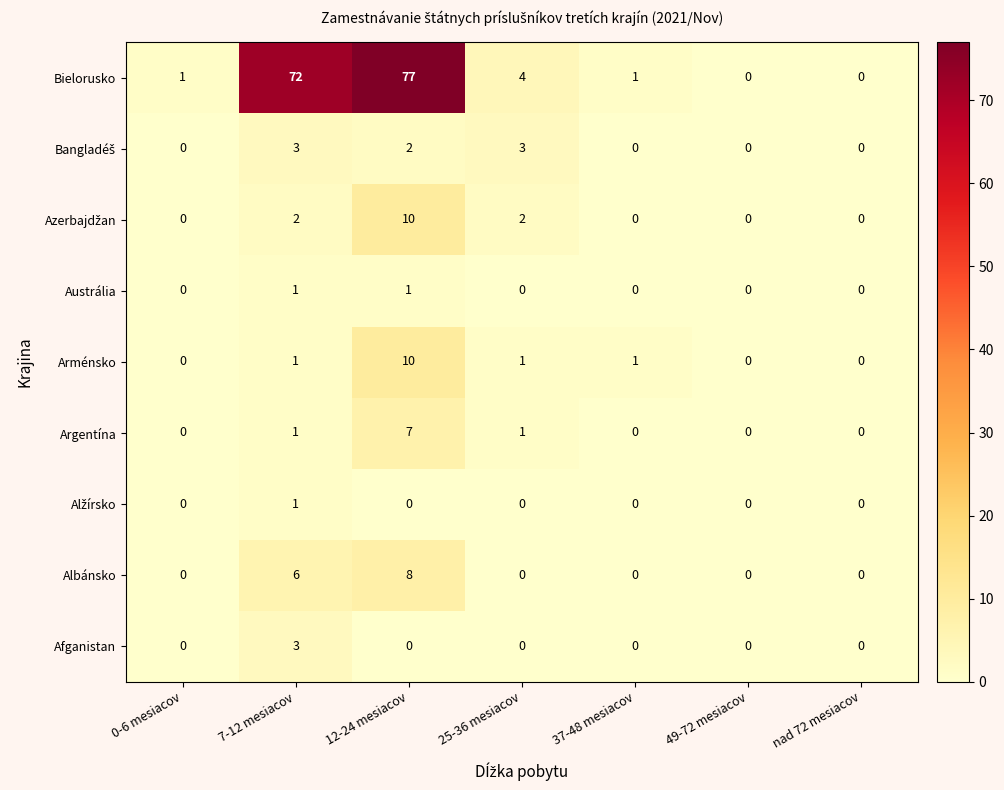

What is the greatest value displayed?

77